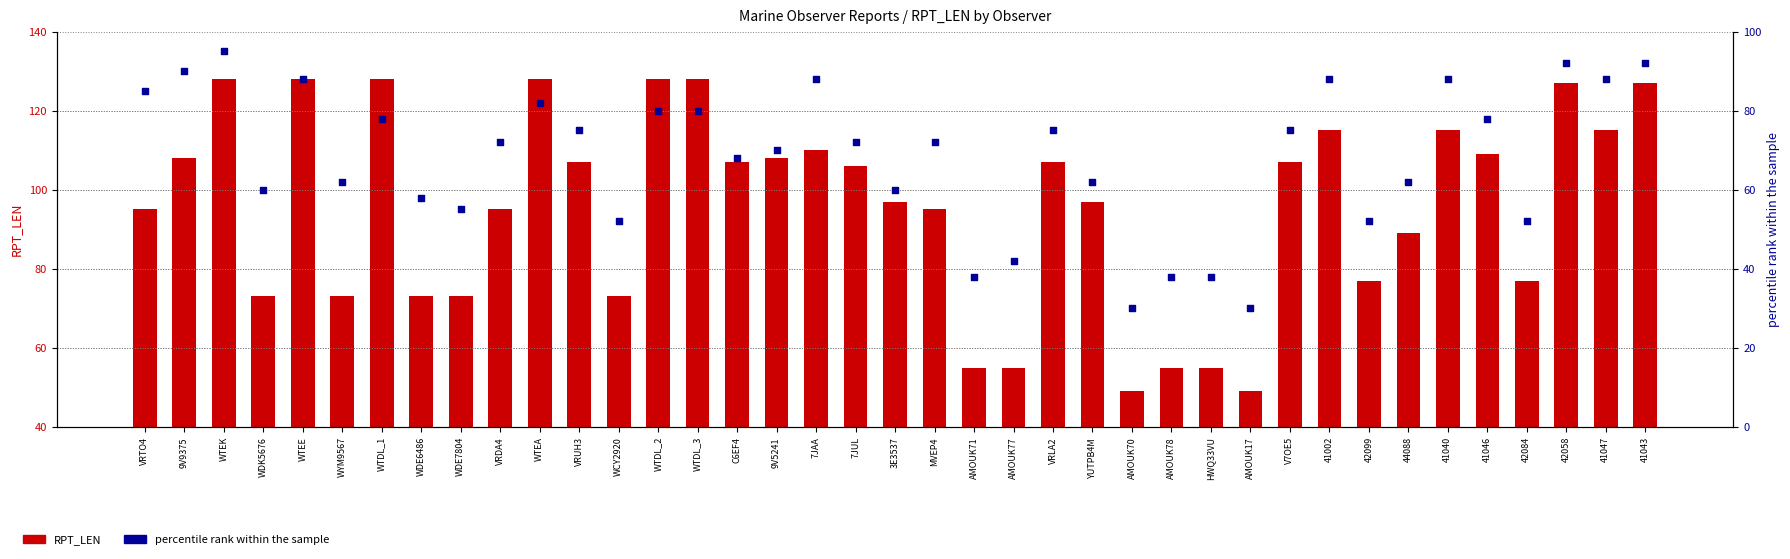

What are all the series names shown in the legend?

RPT_LEN, percentile rank within the sample